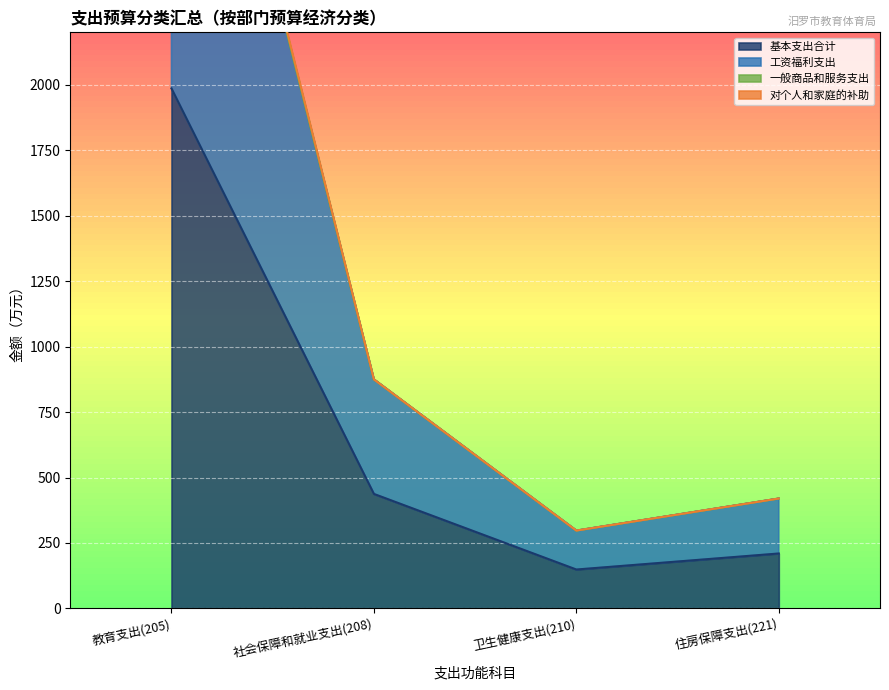

The 工资福利支出 series shows 874.7 at 社会保障和就业支出(208). True or false?

True